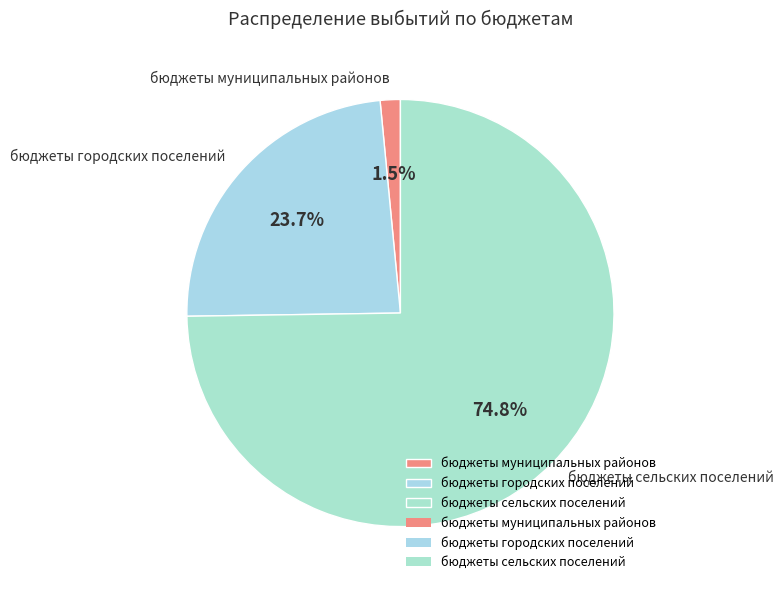

To the nearest percent, what is the average slice percentage?

33%